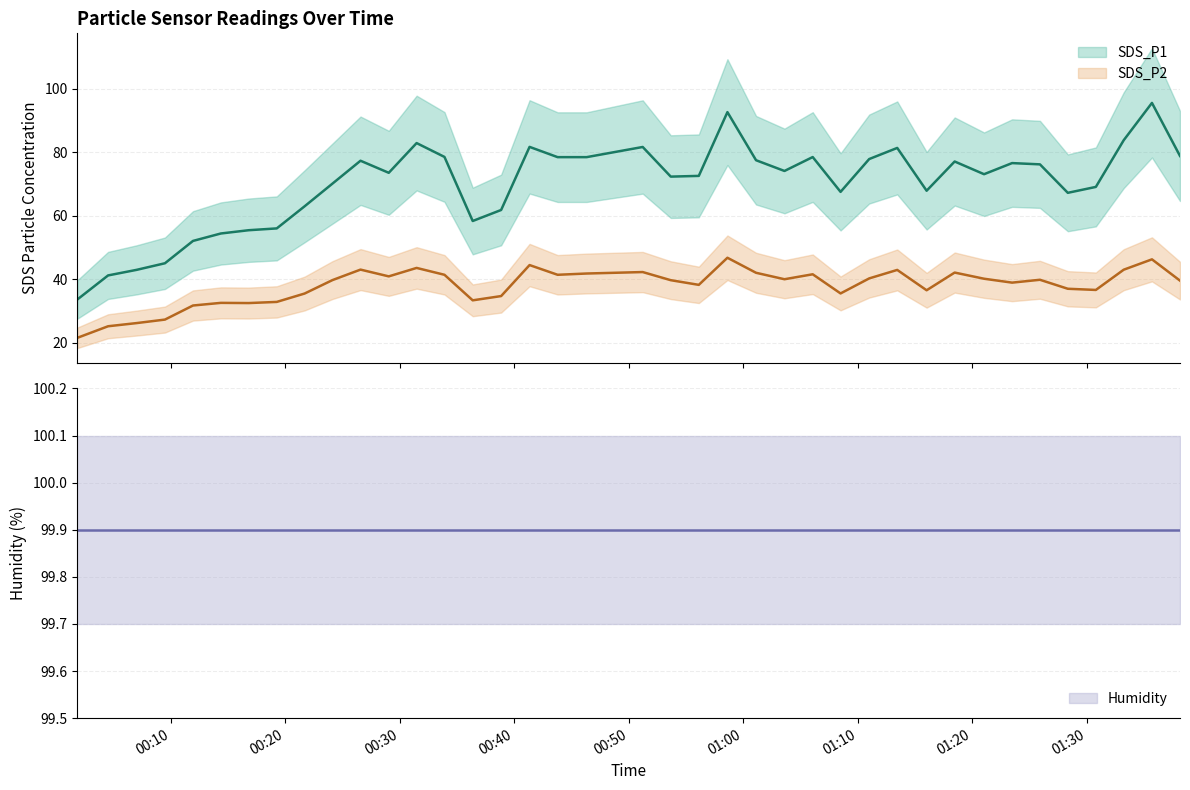

What are all the series names shown in the legend?

SDS_P1, SDS_P2